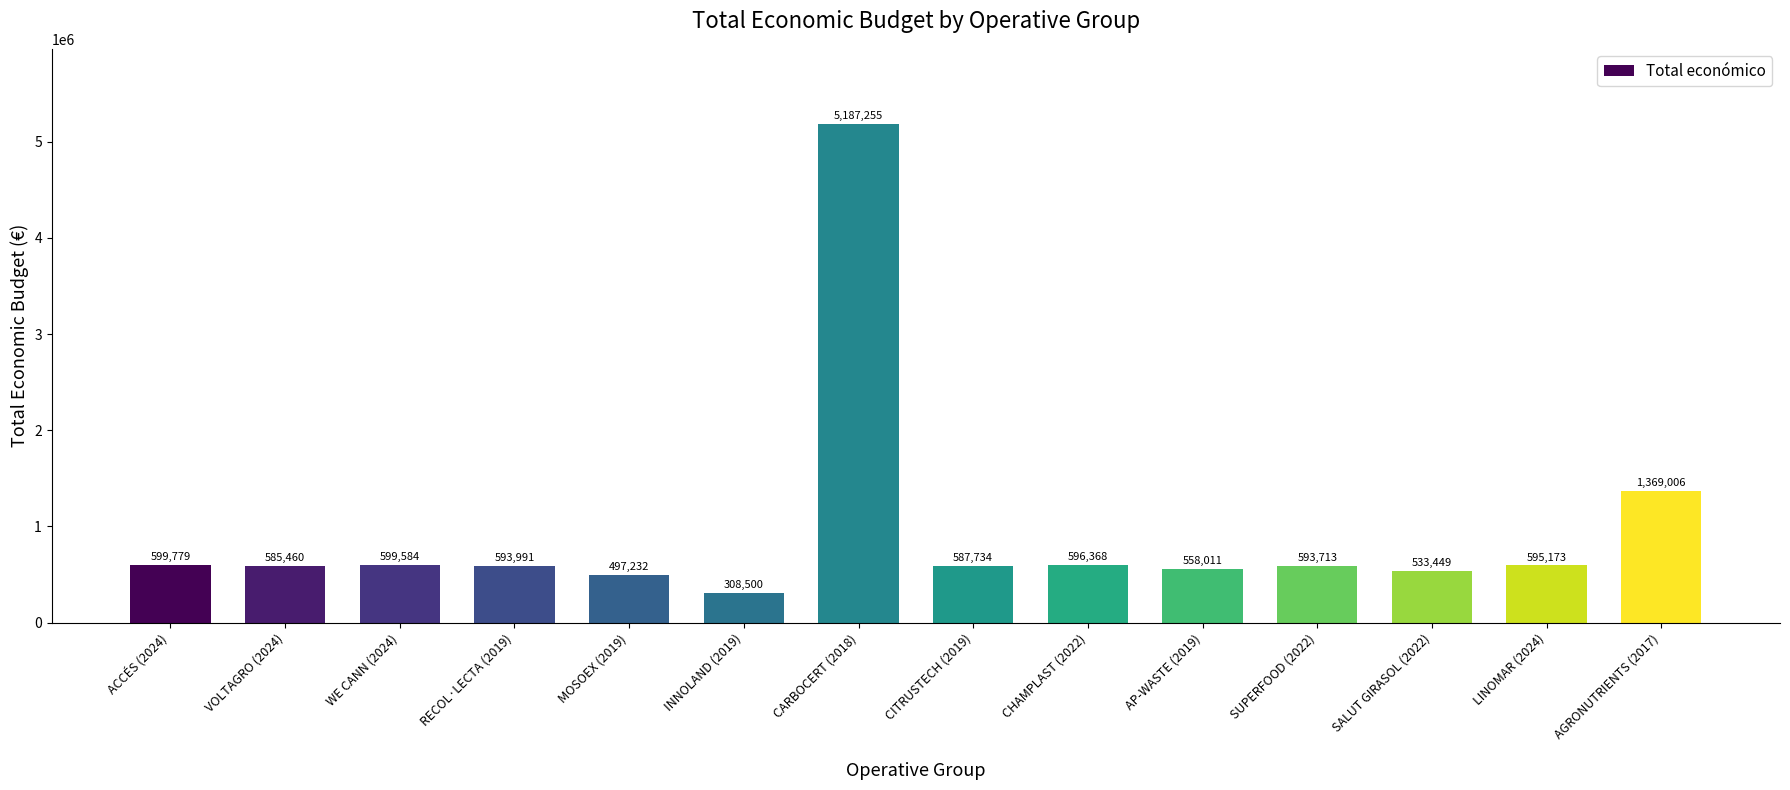

The value at LINOMAR (2024) is 202269. True or false?

False